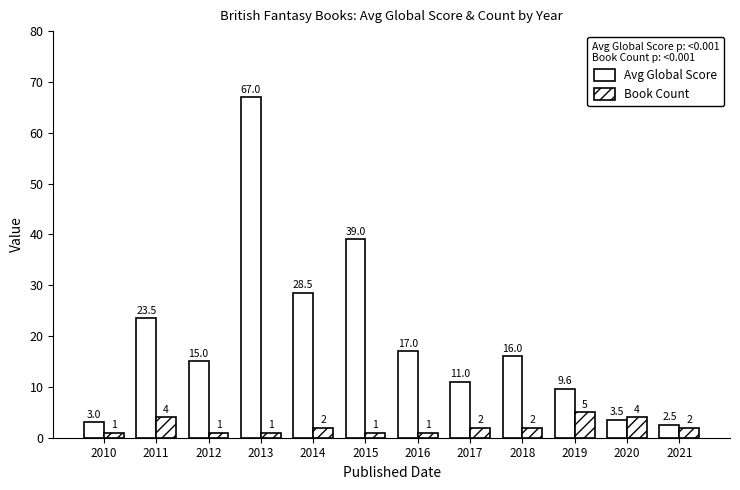

How many distinct data groups are displayed?

2